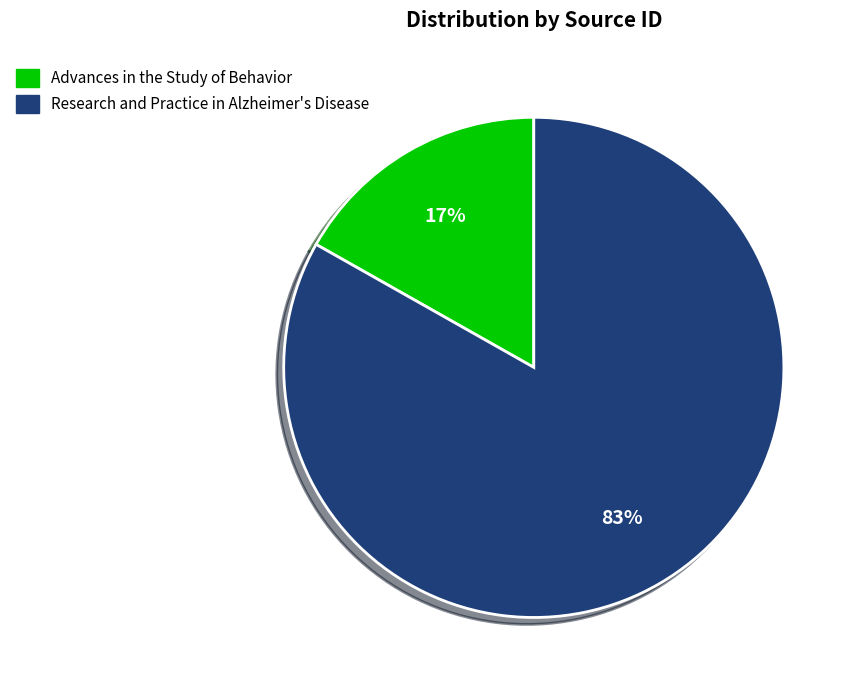

Rank the categories by value from lowest to highest.

Advances in the Study of Behavior, Research and Practice in Alzheimer's Disease